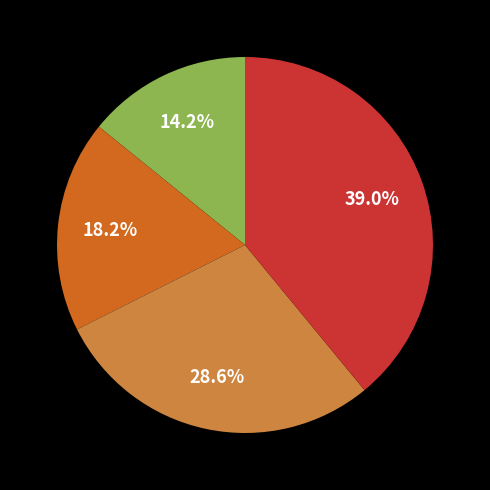

Is there any slice that represents more than half of the pie?

No